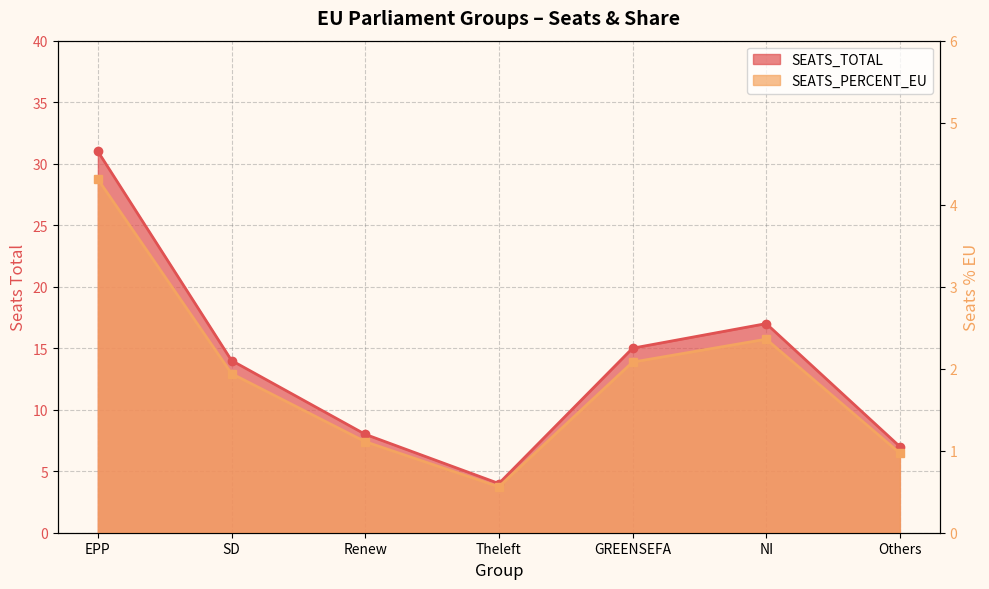

Rank the series at EPP from lowest to highest value.

SEATS_PERCENT_EU, SEATS_TOTAL